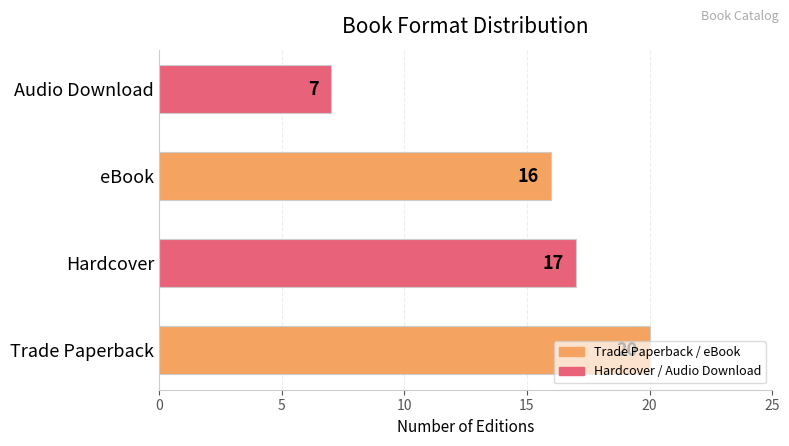

What is the sum of all values?

60